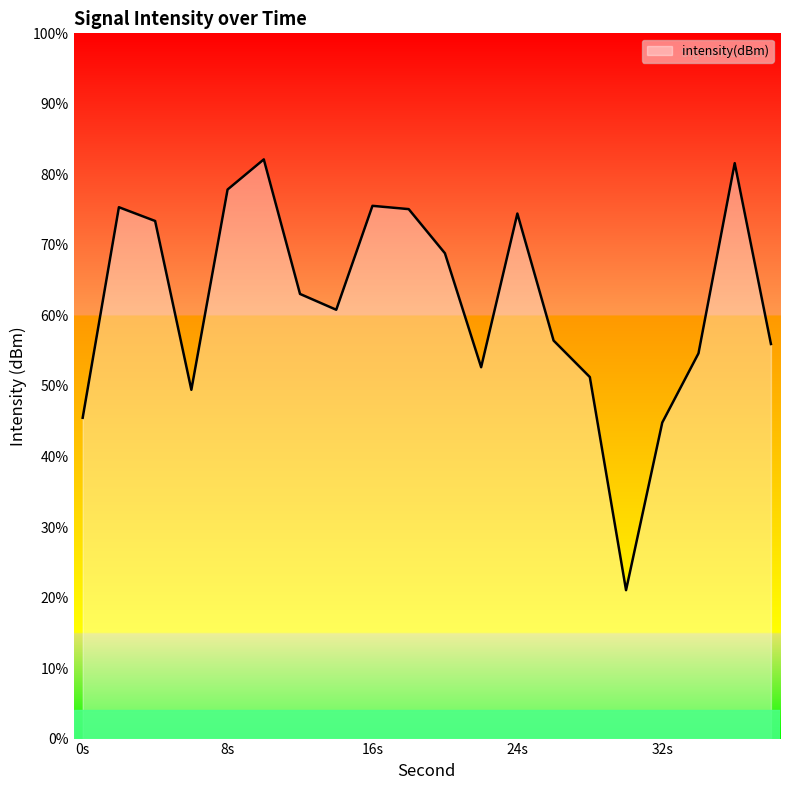

True or false: the data has more than 0 interior local peaks.

True